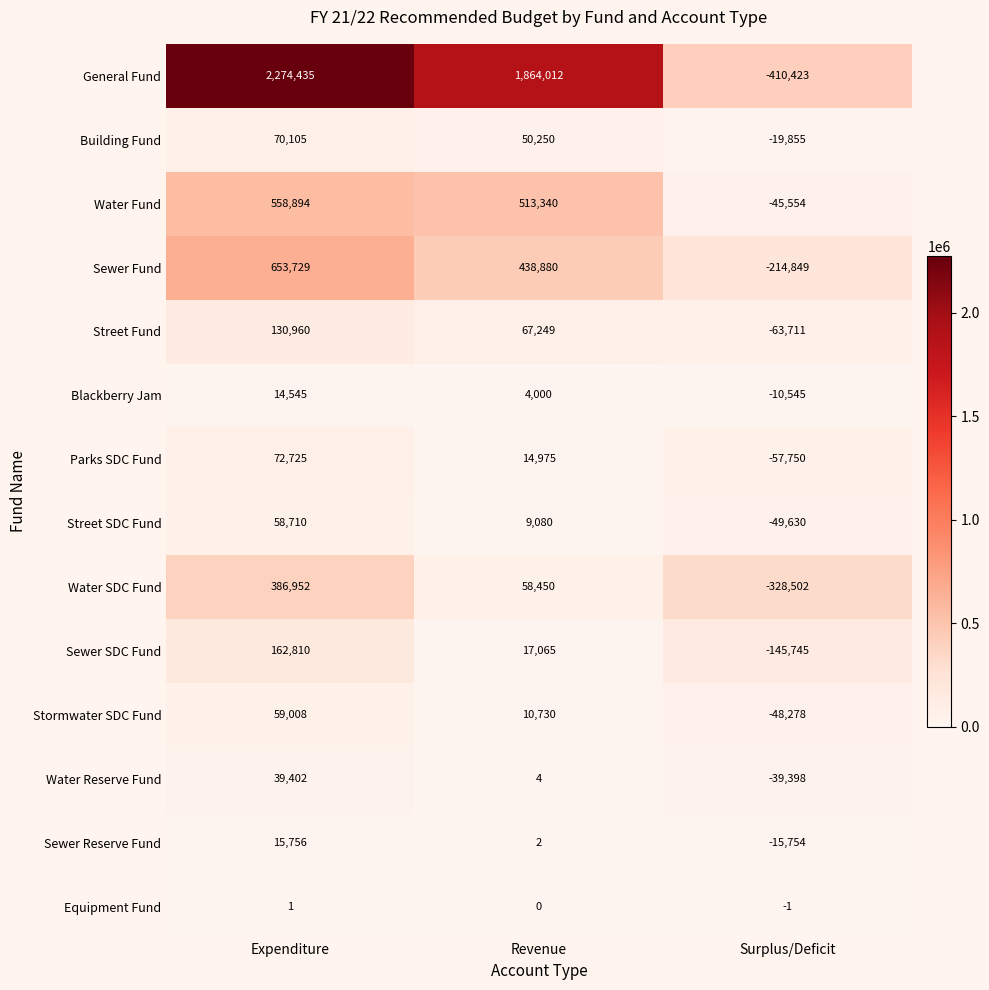

List the series in order of their peak value, highest first.

General Fund, Sewer Fund, Water Fund, Water SDC Fund, Sewer SDC Fund, Street Fund, Parks SDC Fund, Building Fund, Stormwater SDC Fund, Street SDC Fund, Water Reserve Fund, Sewer Reserve Fund, Blackberry Jam, Equipment Fund